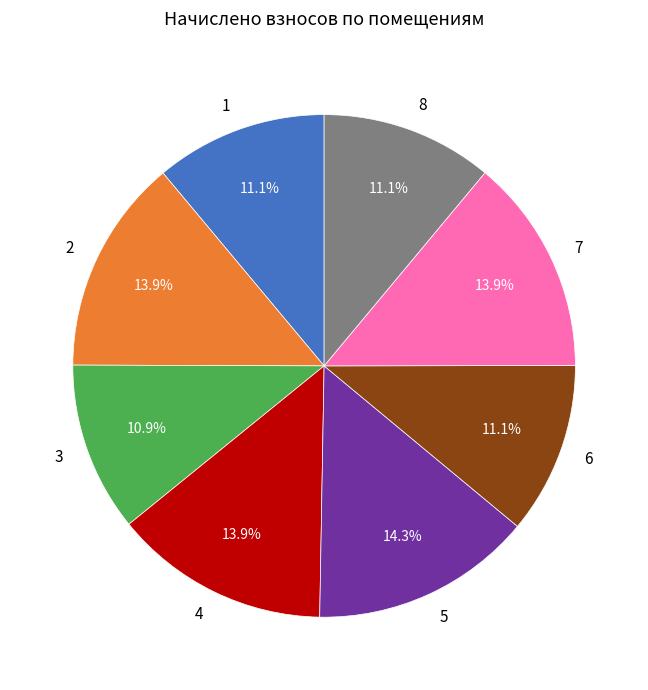

Approximately how many times larger is the value at 6 compared to 5?

0.8